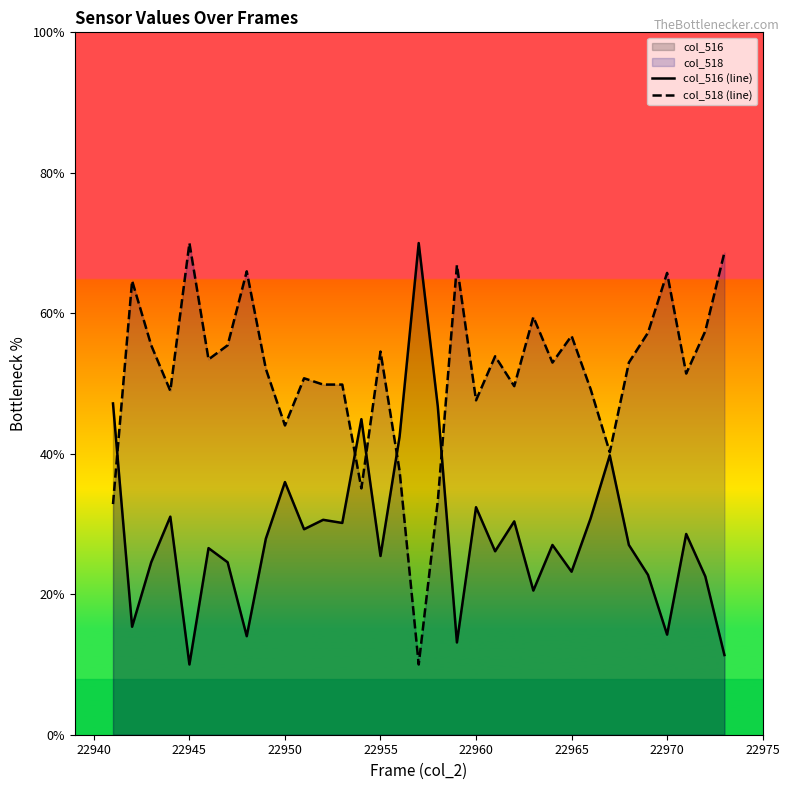

What is the minimum value shown in the chart?

10.0